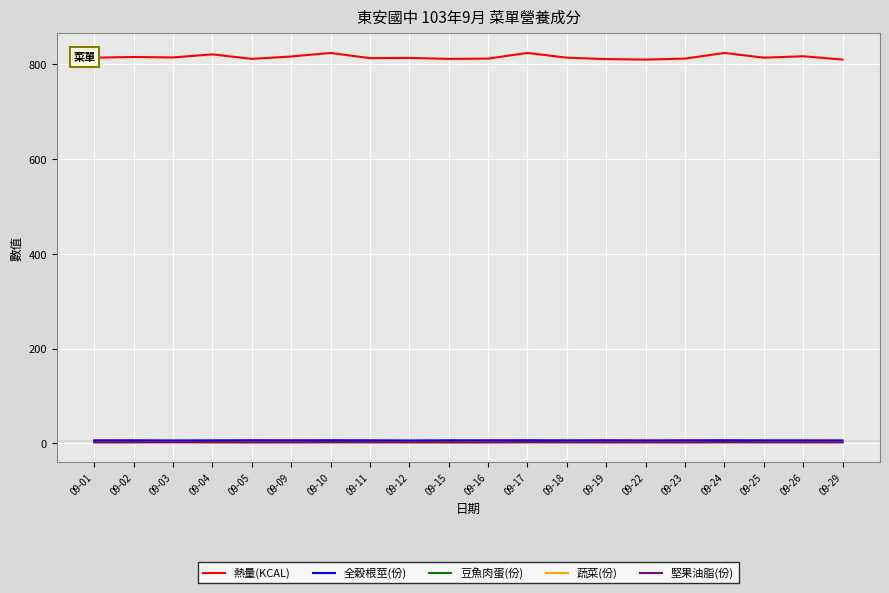

The 豆魚肉蛋(份) series shows 2.5 at 09-26. True or false?

True